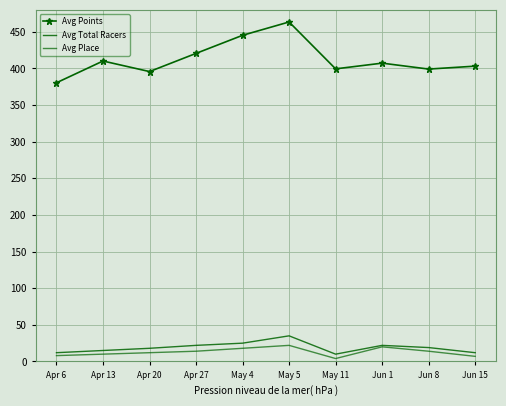

The value of Avg Points at Jun 8 is 112.5. True or false?

False